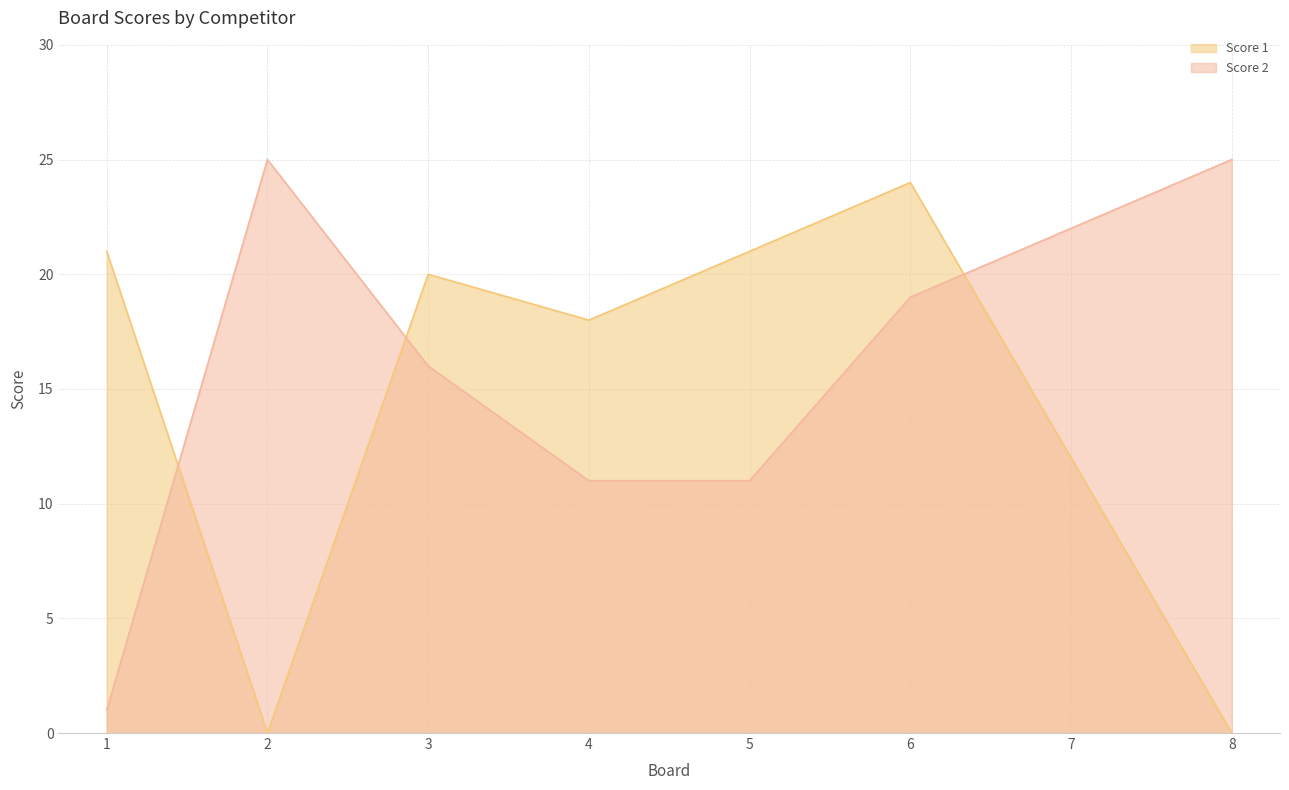

Which series has the largest range (max minus min)?

Score 1